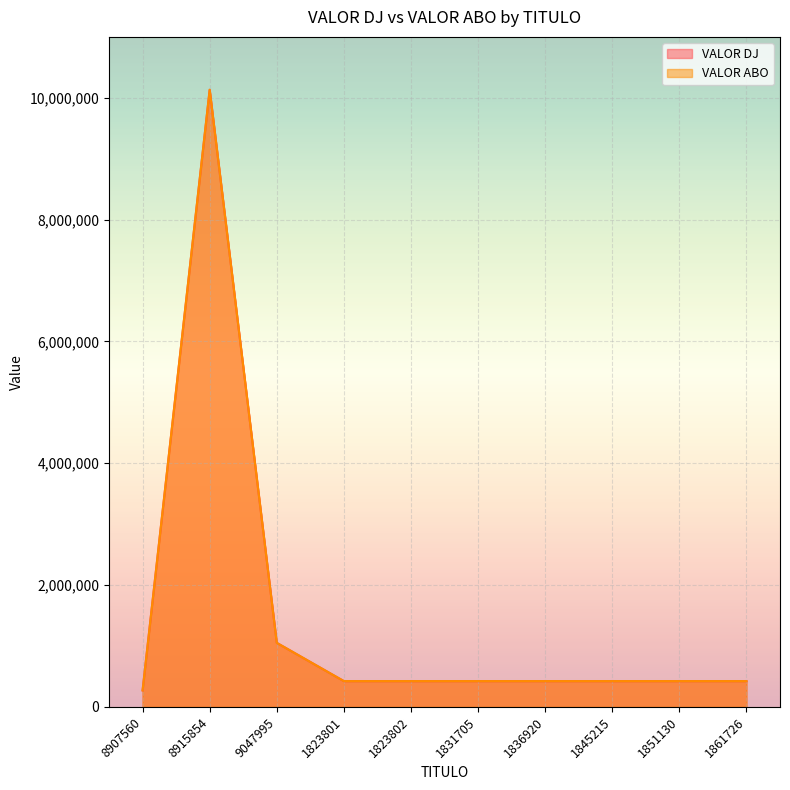

True or false: VALOR ABO has more than 2 interior local peaks.

False